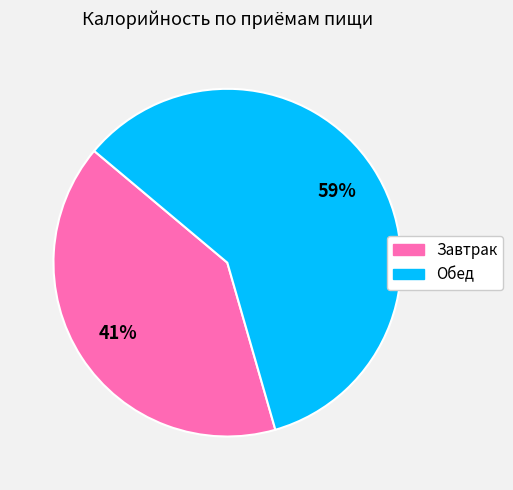

Rank the categories by value from highest to lowest.

Обед, Завтрак